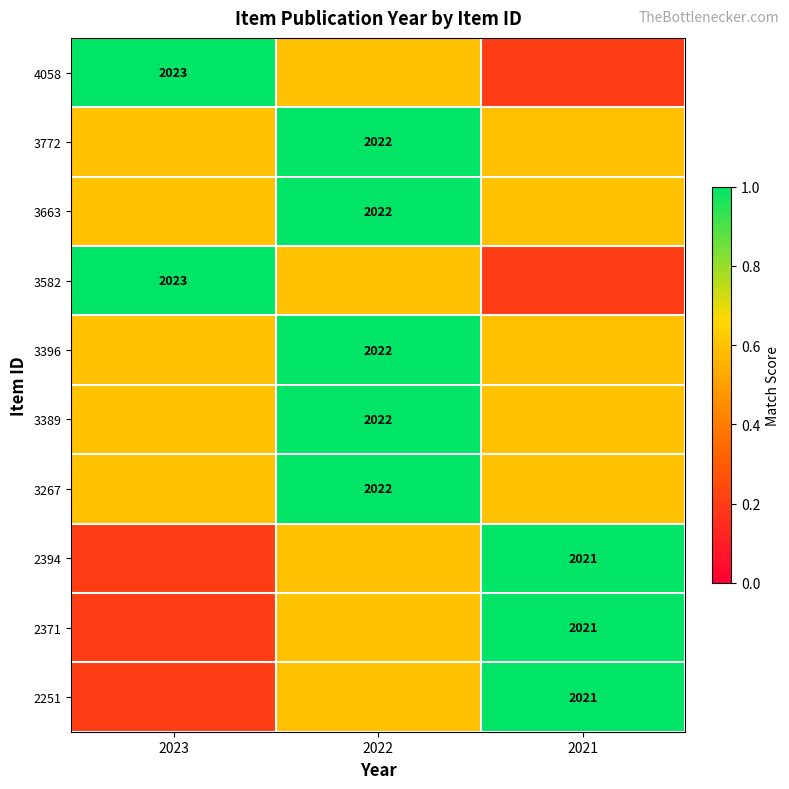

Is the value of 3396 at 2022 greater than the value of 2371 at 2021?

Yes